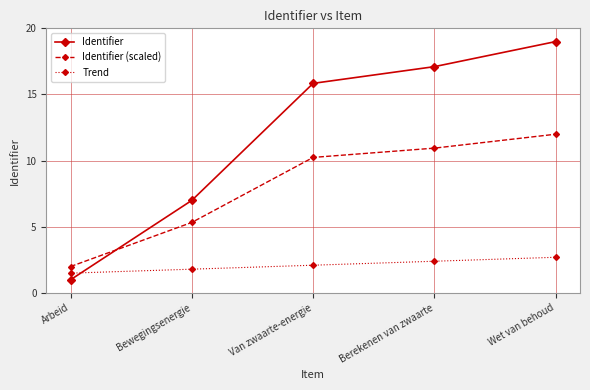

What is the difference between the maximum and minimum values in the Identifier (scaled) series?

10.0